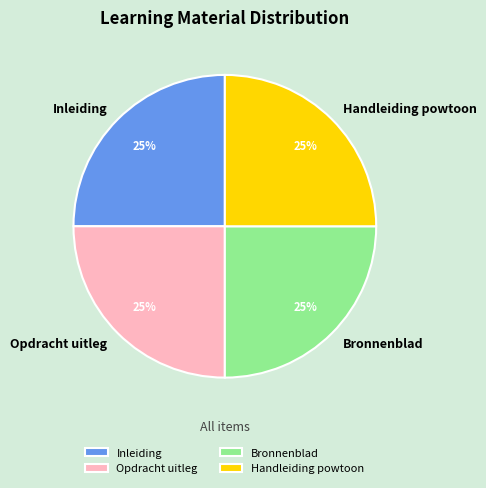

Is it true that Inleiding is 25% of the pie?

True